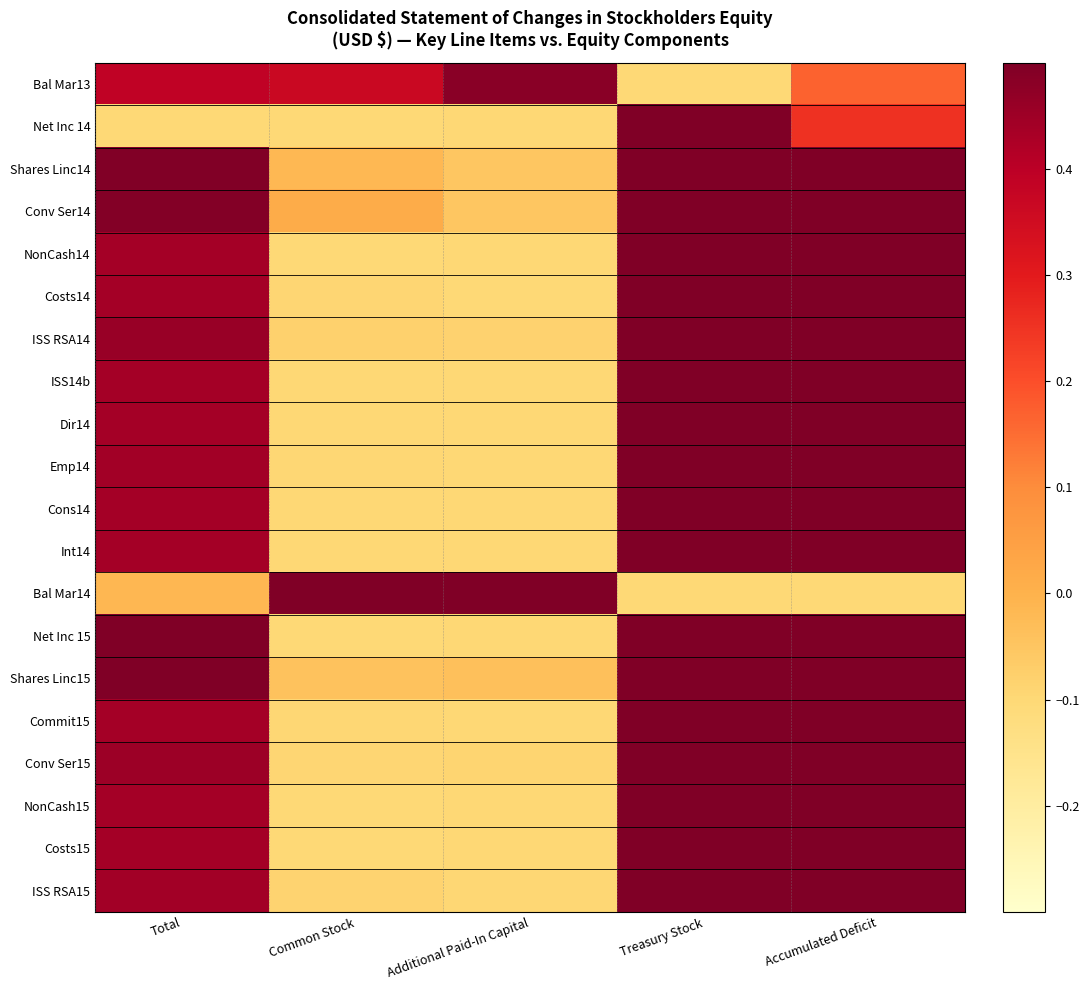

What is the total value across all series at Treasury Stock?

10.6